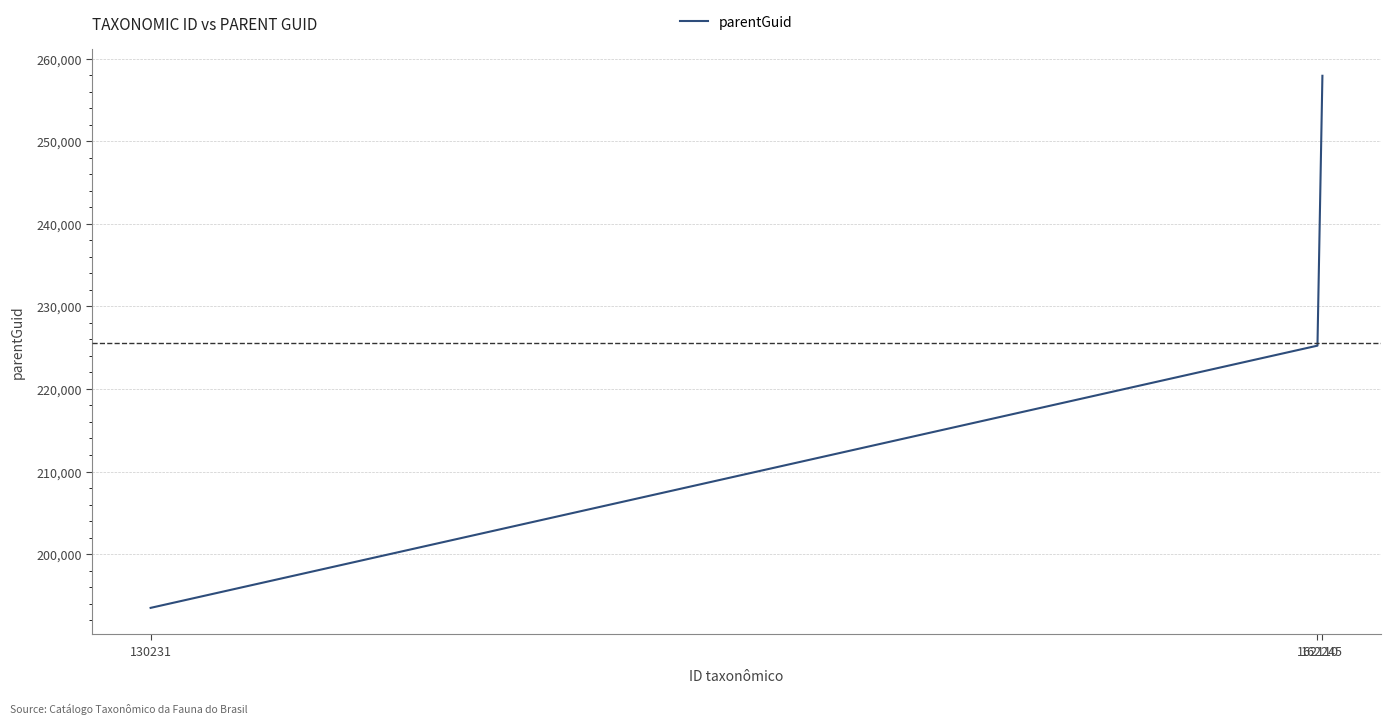

Reading left to right, what are all the values shown in this chart?

193480	225247	257941